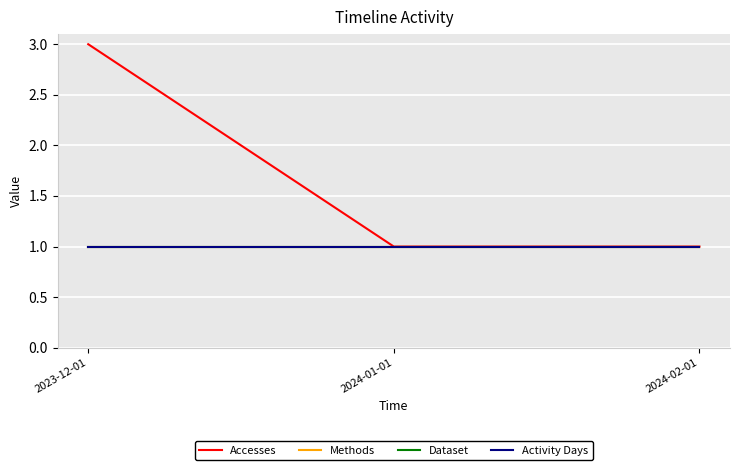

Does the chart display data point markers on the line(s)?

No